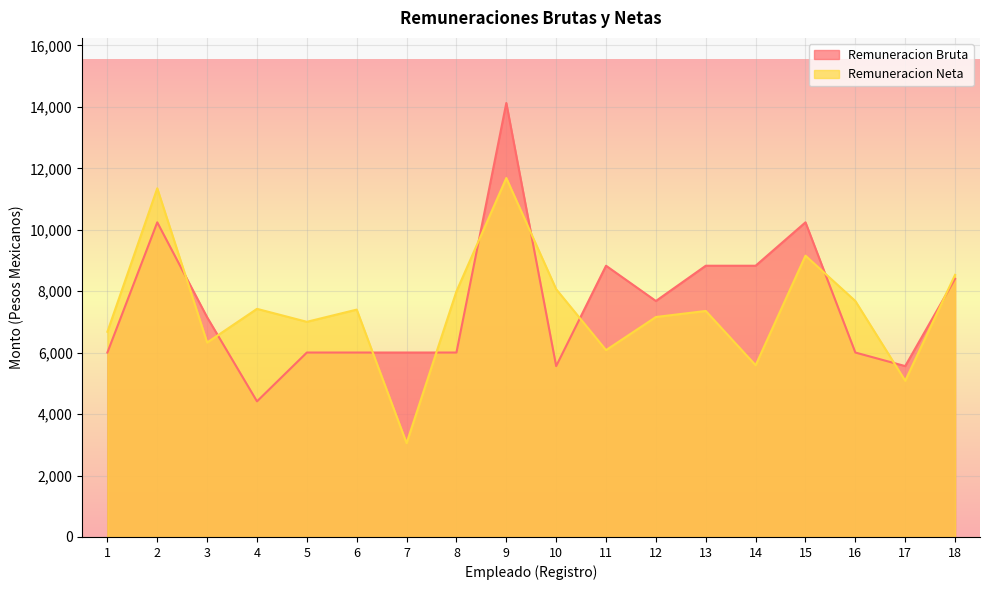

How many data points in Remuneracion Bruta are less than 7151?

9